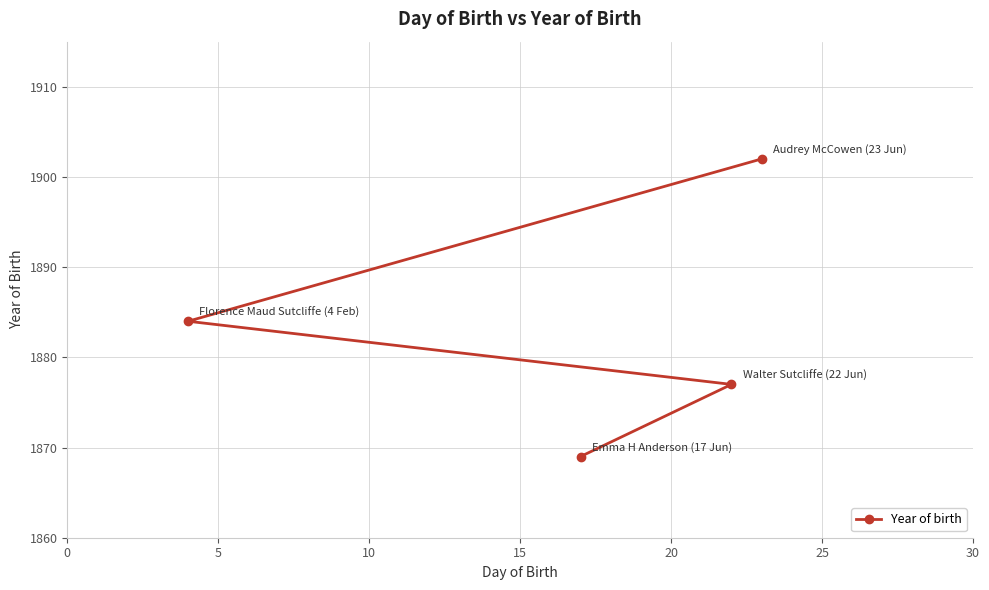

What is the average value?

1883